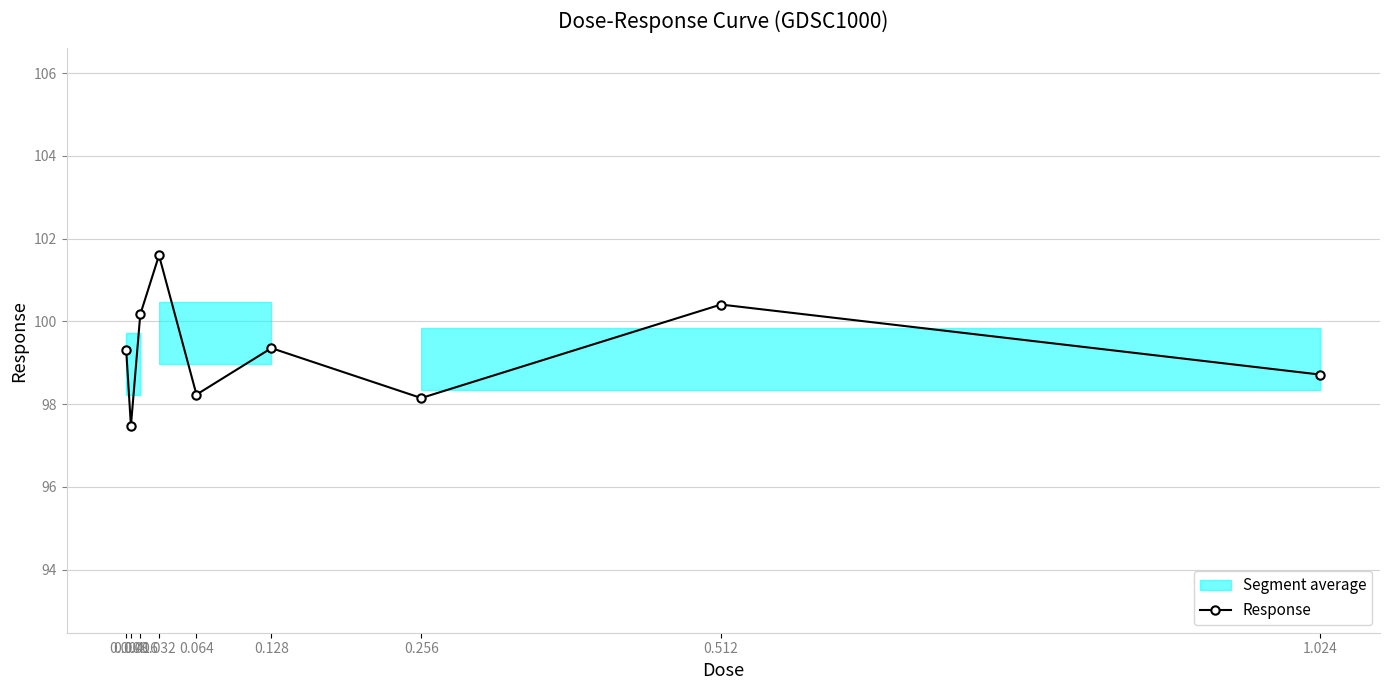

Reading right to left, transcribe all the data shown in this chart.

1.024=98.7	0.512=100.4	0.256=98.1	0.128=99.4	0.064=98.2	0.032=101.6	0.016=100.2	0.008=97.5	0.004=99.3